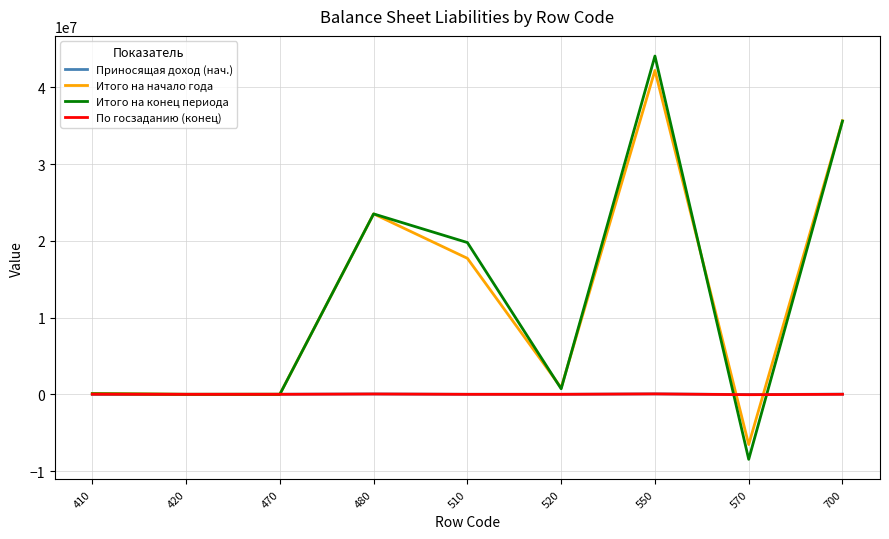

The Итого на начало года series shows 1286.4 at 420. True or false?

True